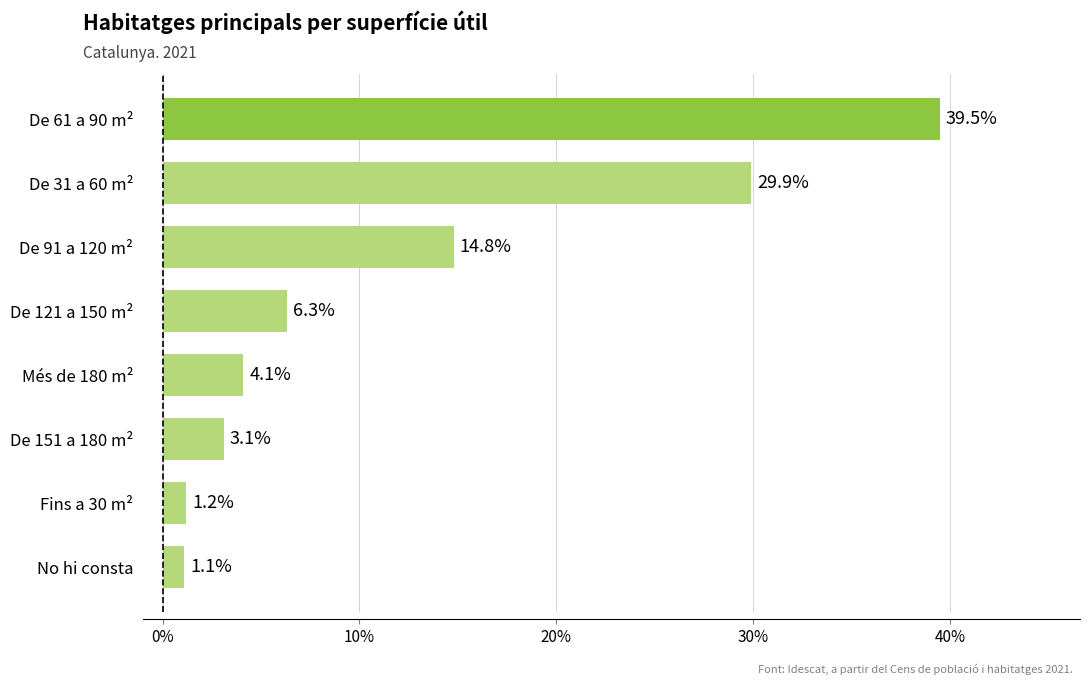

What value does the data have at De 61 a 90 m²?

39.5